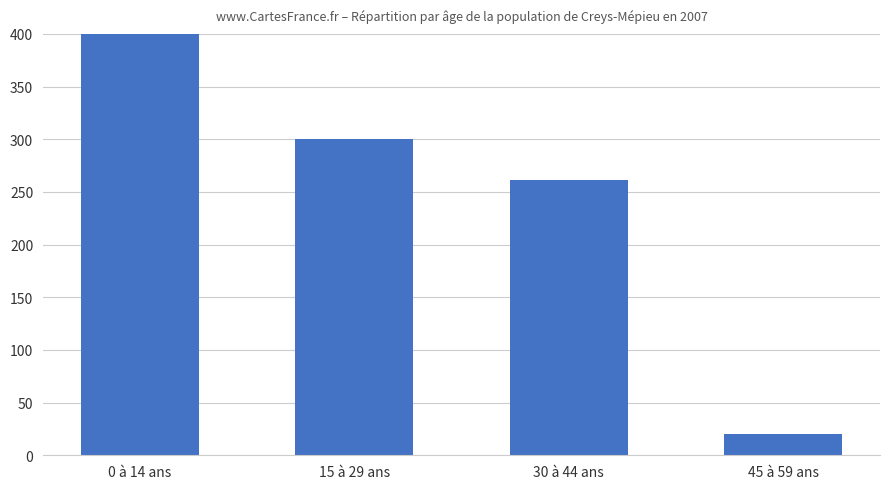

Reading right to left, transcribe all the data shown in this chart.

45 à 59 ans=20	30 à 44 ans=261	15 à 29 ans=300	0 à 14 ans=434